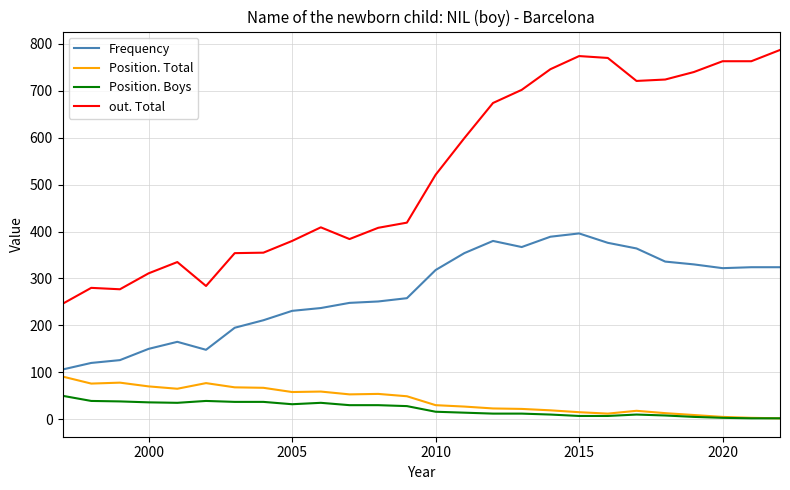

List the series in order of their peak value, lowest first.

Position. Boys, Position. Total, Frequency, out. Total